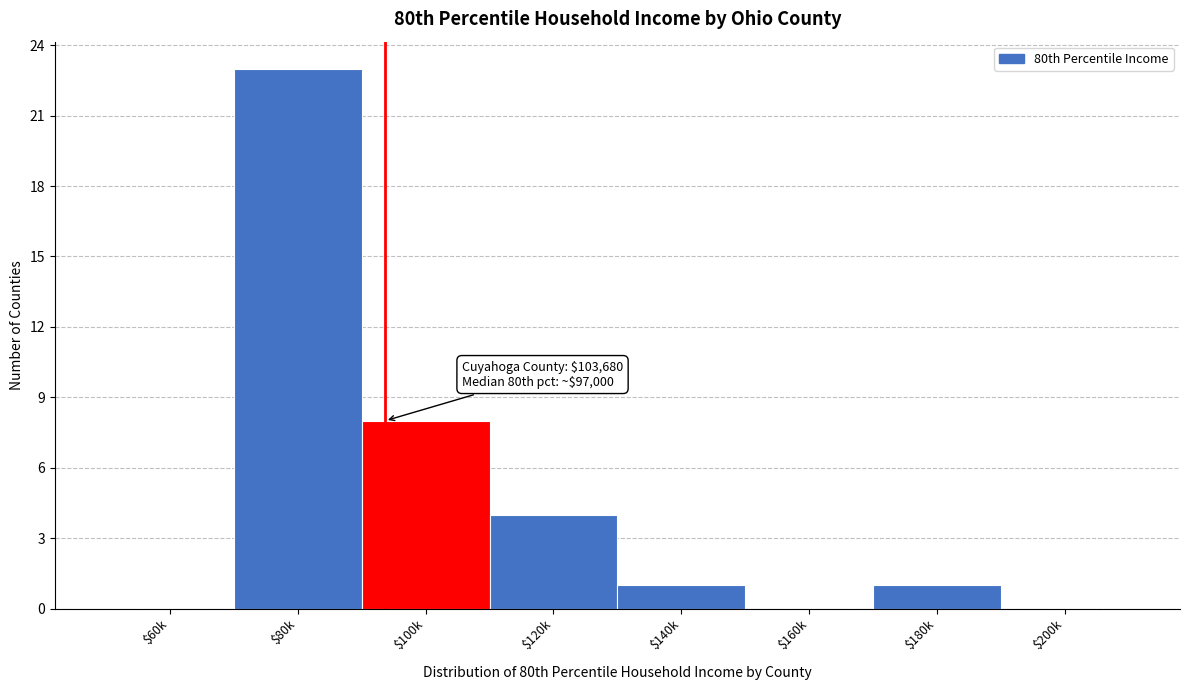

True or false: the data shows 8 at $100k.

True